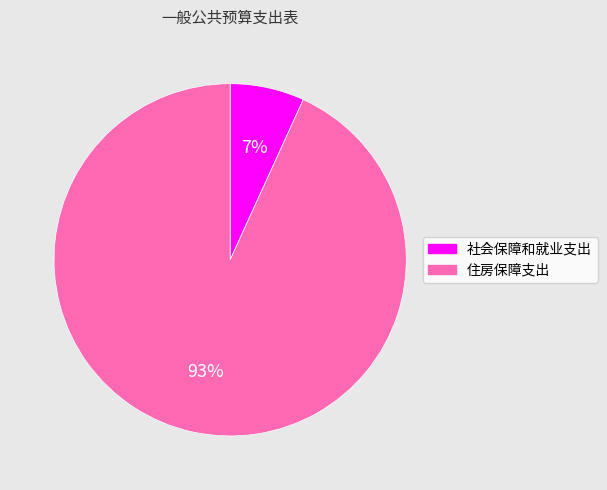

True or false: 社会保障和就业支出 accounts for 13% of the total.

False